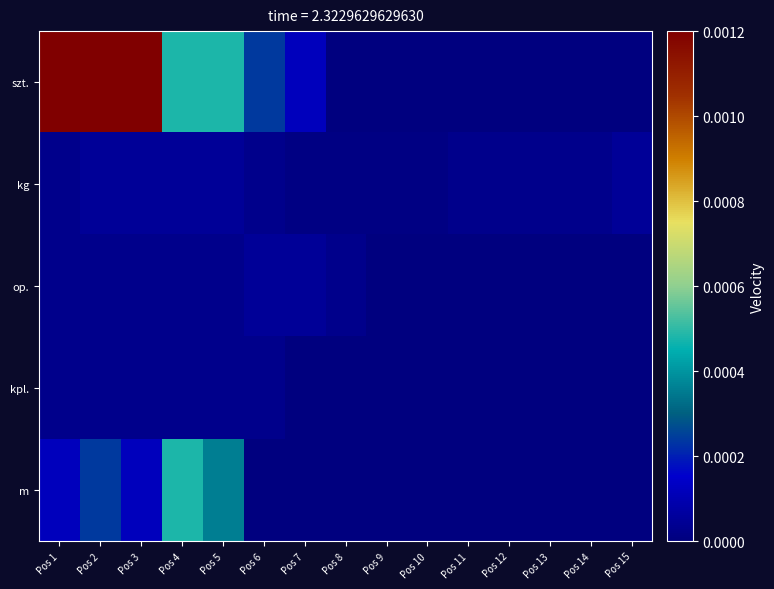

Which series has the largest total across all categories?

szt.